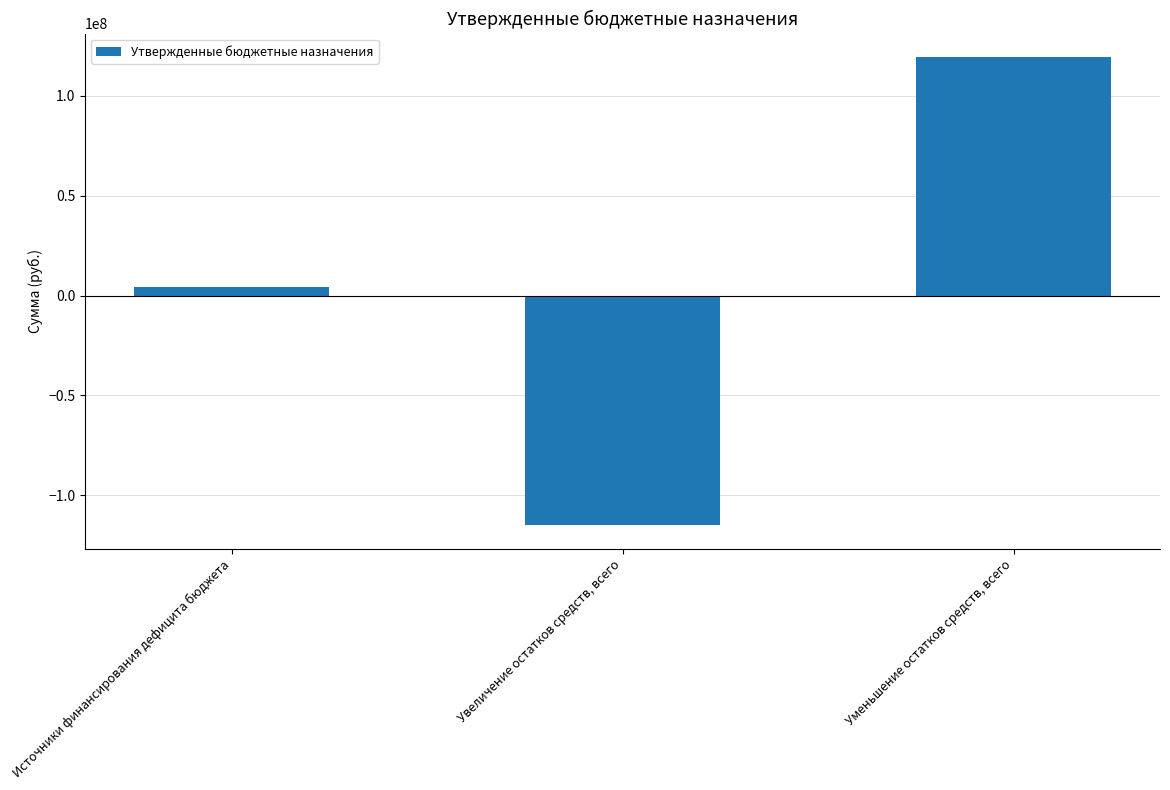

What value does the data have at Увеличение остатков средств, всего?

-114947448.6